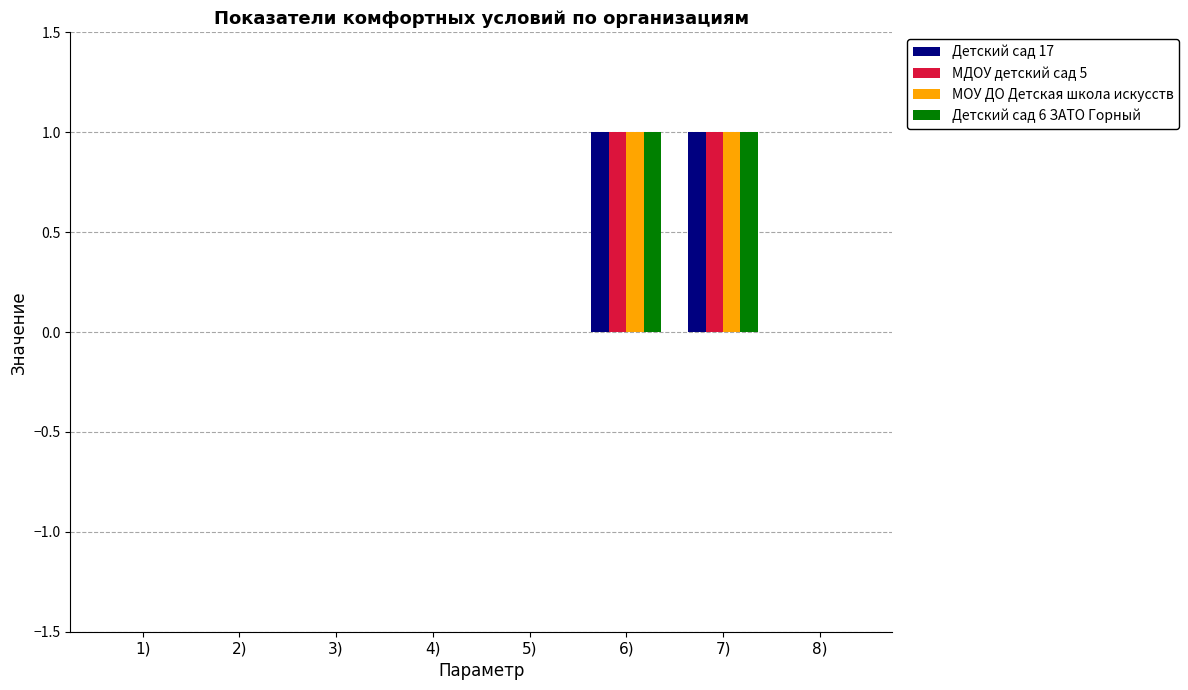

How many data points does each series have?

8